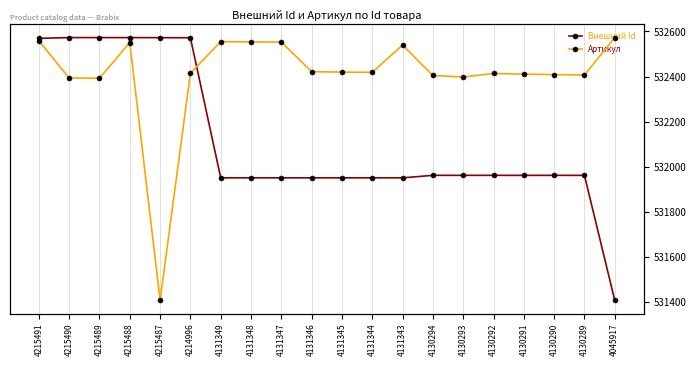

Reading left to right, transcribe all the data shown in this chart.

Внешний Id: 4215491=3199547	4215490=3200064	4215489=3200060	4215488=3200054	4215487=3200010	4214996=3199956	4131349=3109769	4131348=3109768	4131347=3109767	4131346=3109766	4131345=3109771	4131344=3109770	4131343=3109765	4130294=3111379	4130293=3111377	4130292=3111372	4130291=3111355	4130290=3111376	4130289=3111351	4045917=3030862
Артикул: 4215491=532559	4215490=532394	4215489=532393	4215488=532551	4215487=531408	4214996=532415	4131349=532555	4131348=532554	4131347=532553	4131346=532422	4131345=532420	4131344=532419	4131343=532540	4130294=532405	4130293=532398	4130292=532414	4130291=532411	4130290=532409	4130289=532407	4045917=532573